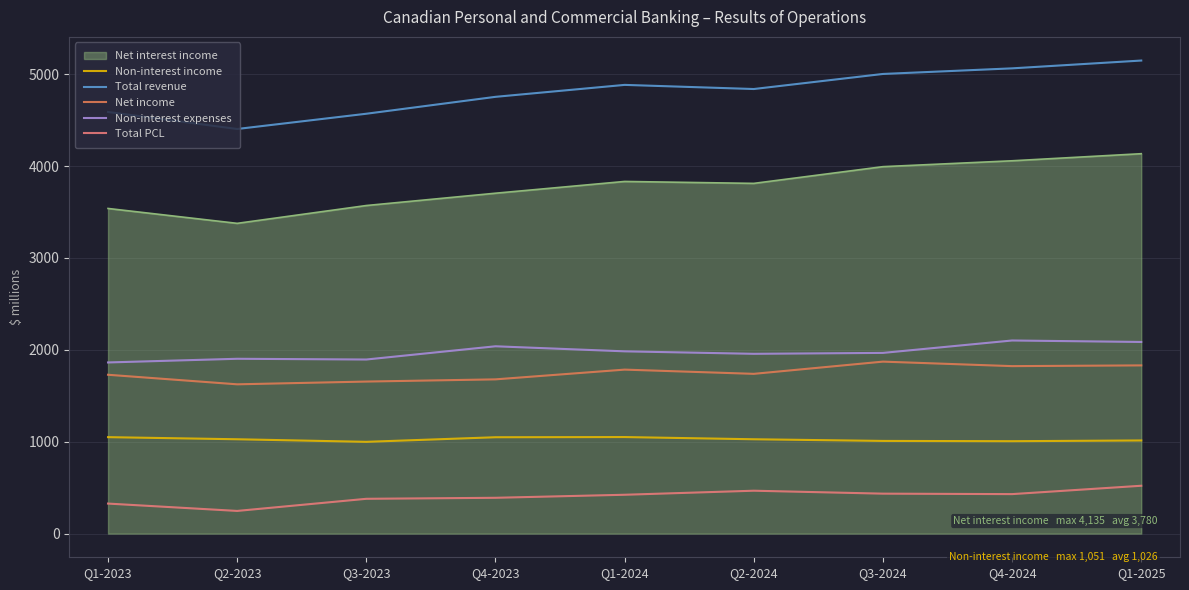

True or false: Net income and Non-interest income intersect in this chart.

False